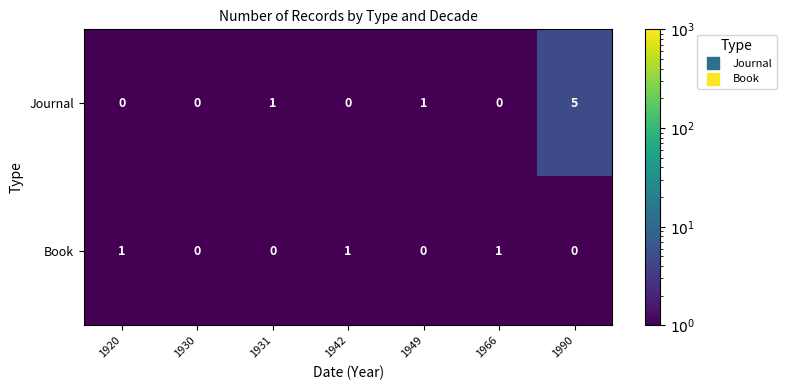

What is the sum of all Journal values?

7